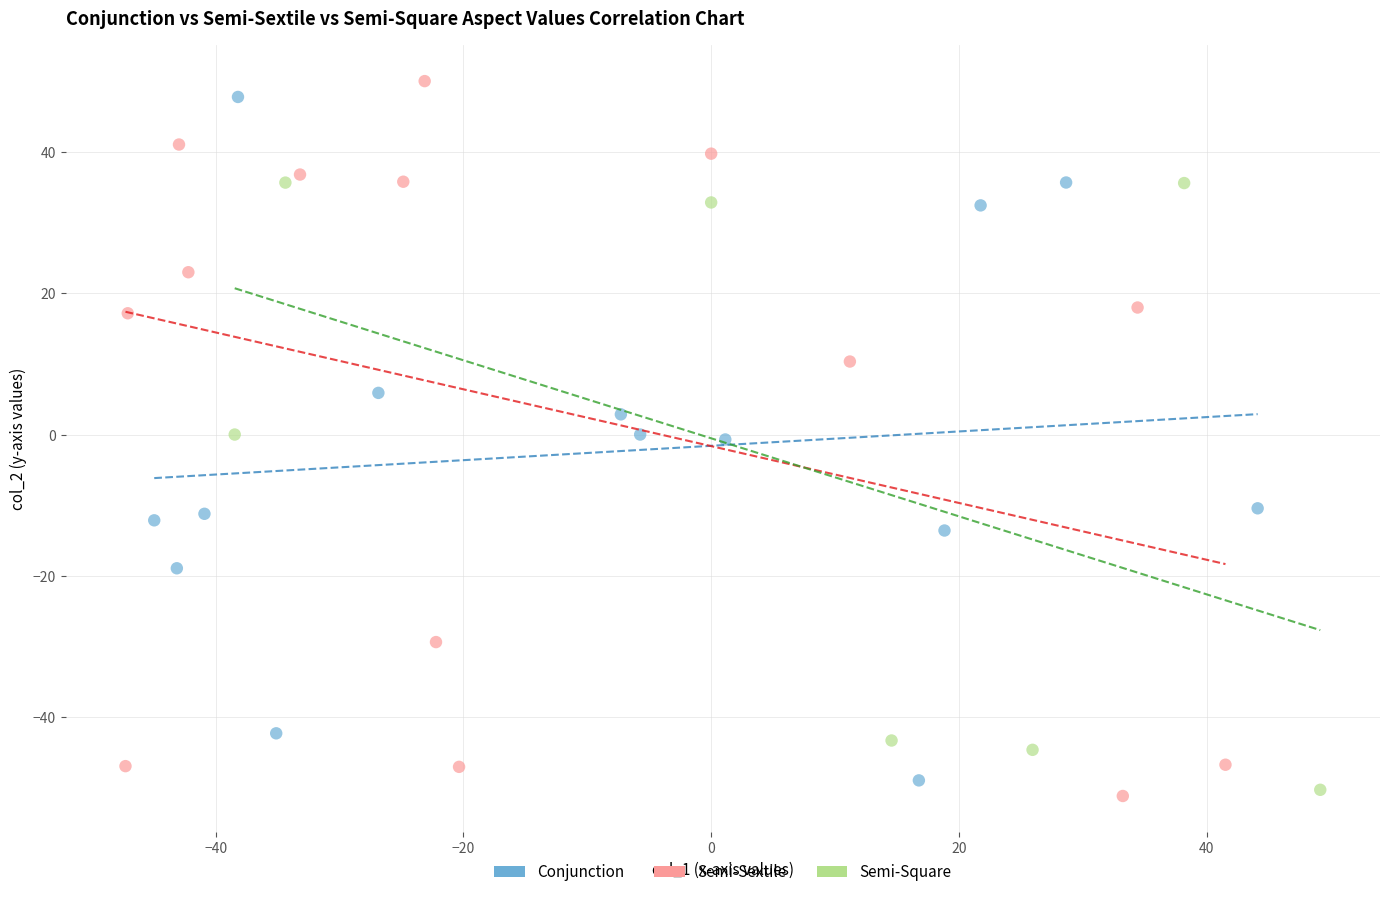

Which series has the widest spread of Y values?

Semi-Sextile